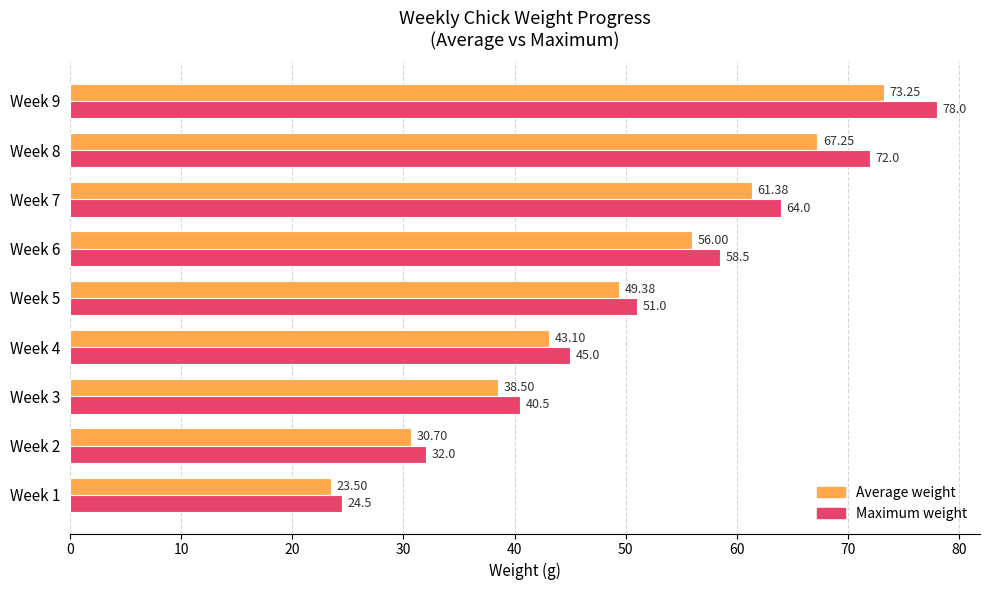

What is the lowest value of the Maximum weight series?

24.5